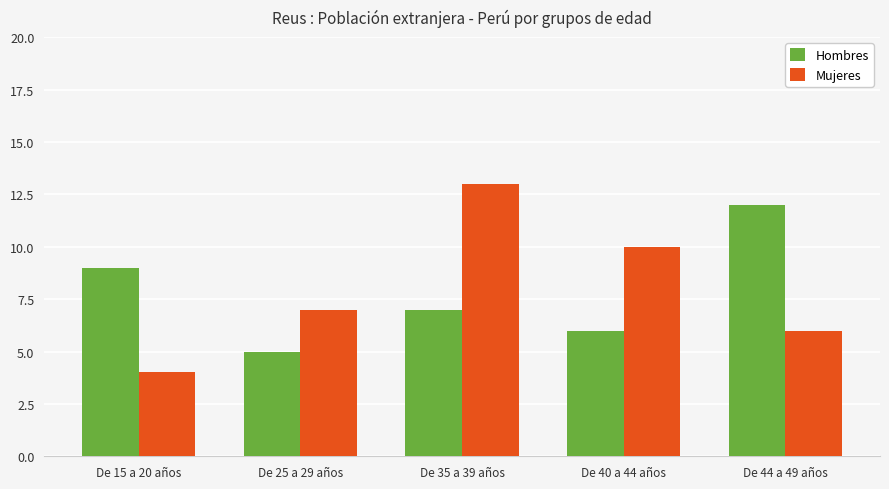

Which category has the highest value across all series?

De 35 a 39 años